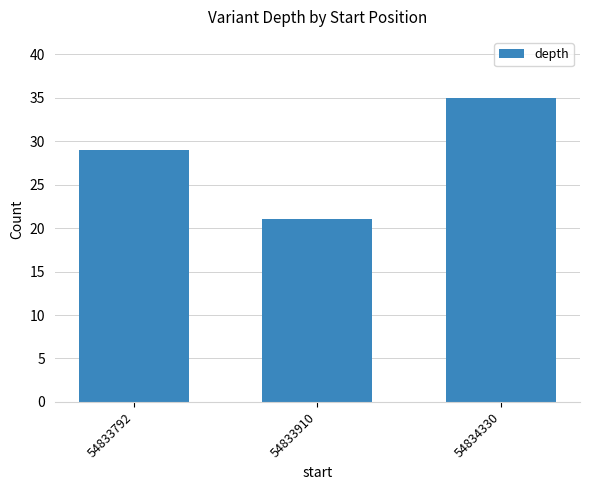

Does the chart contain any negative values?

No